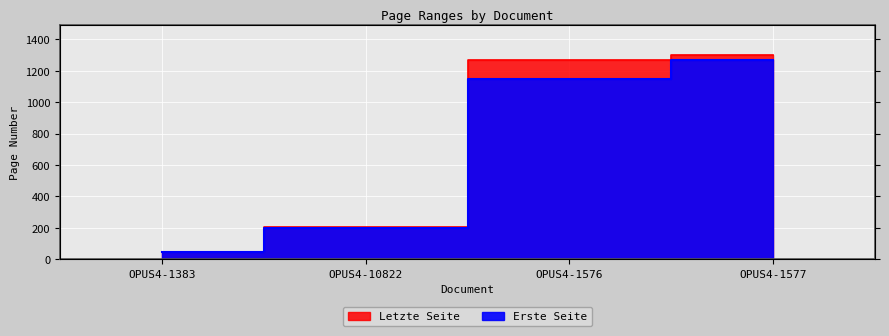

What is the maximum value shown in the chart?

1298